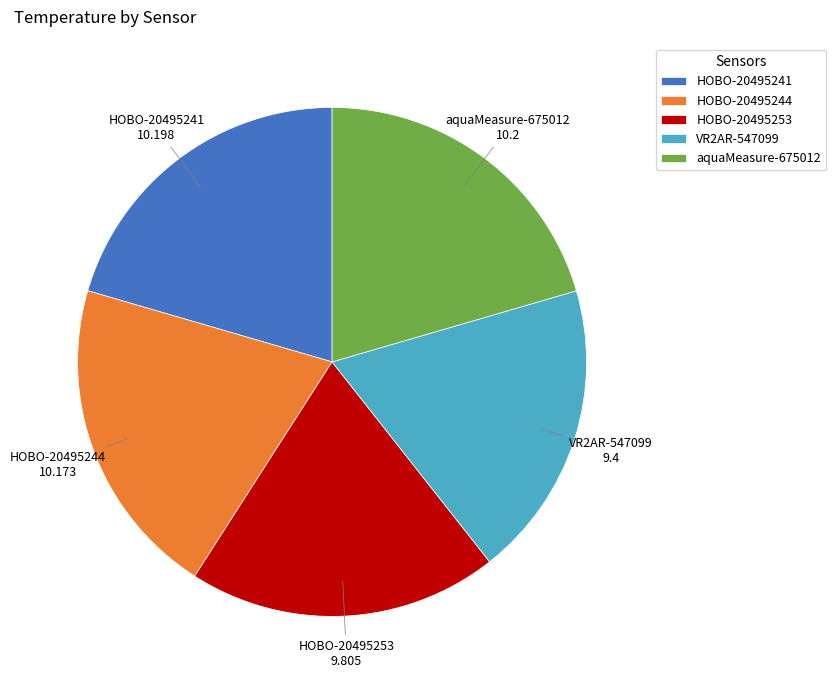

Is there a majority slice in this chart?

No